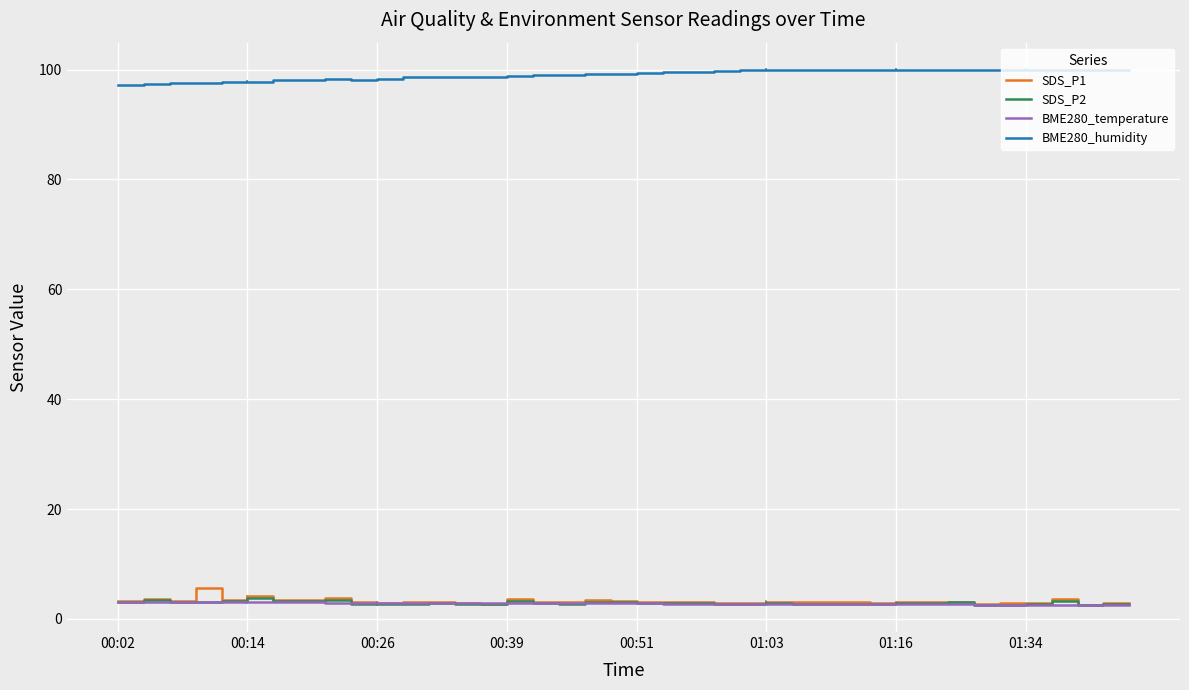

What is the minimum value for BME280_temperature?

2.5